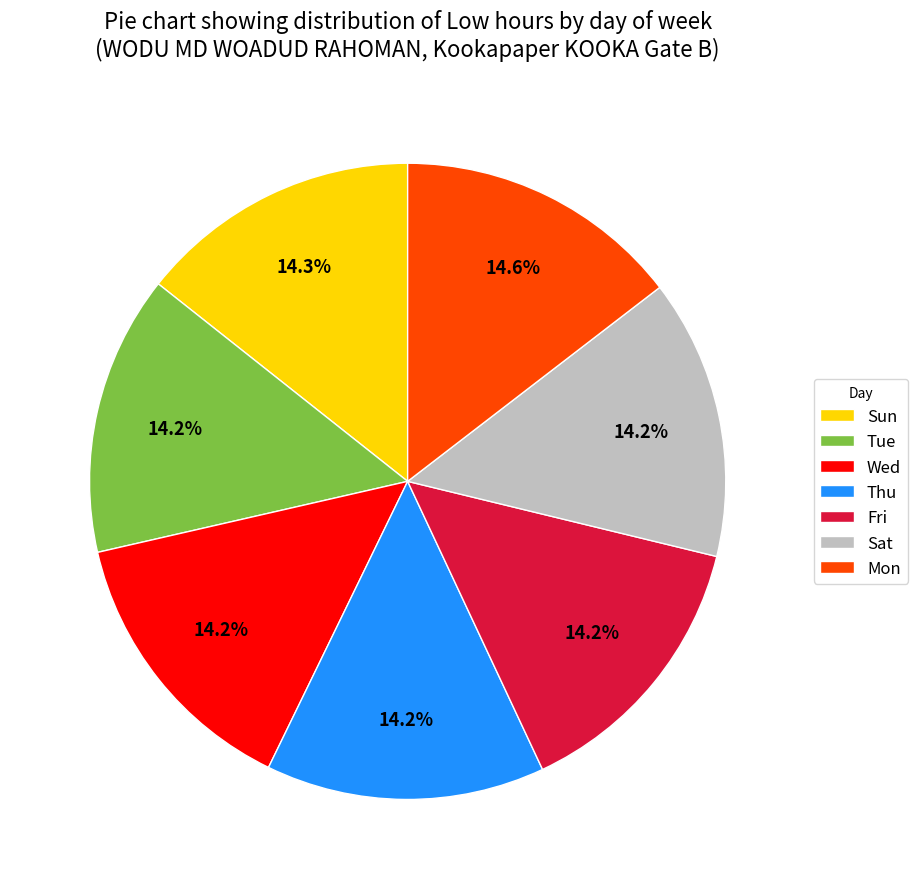

What percentage do Mon and Wed together represent?

28.8%